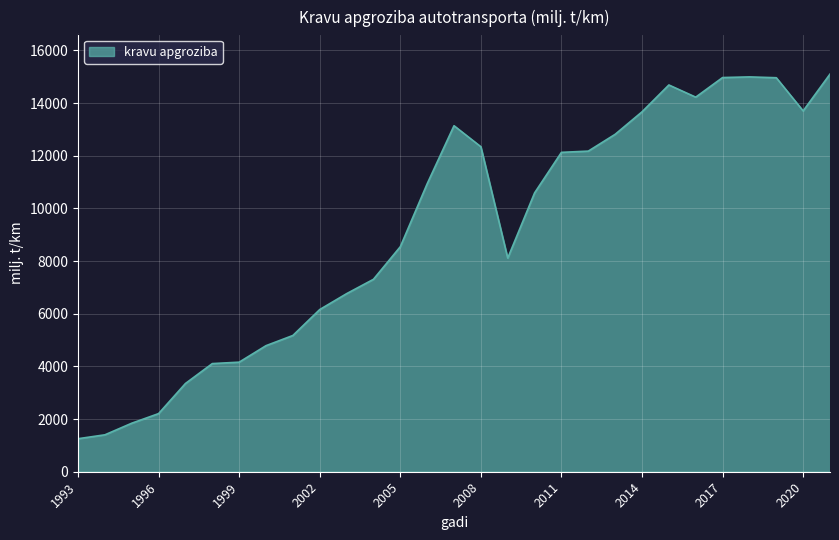

What is the difference between the maximum and minimum values?

13849.4